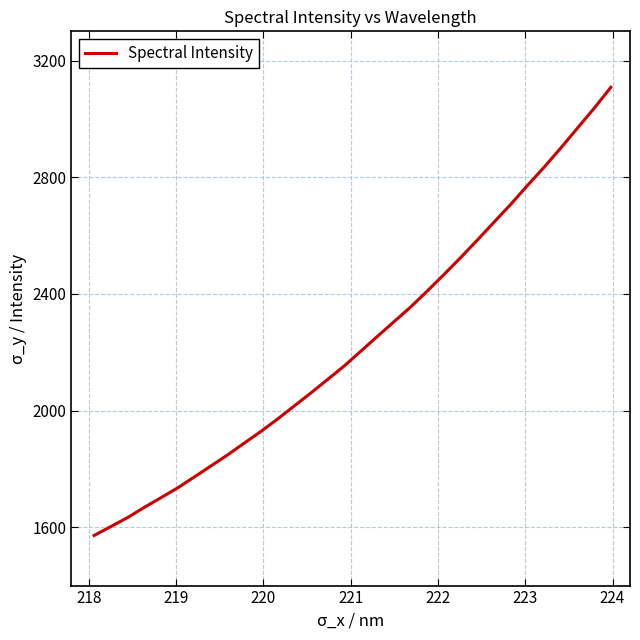

What is the greatest value displayed?

3108.0